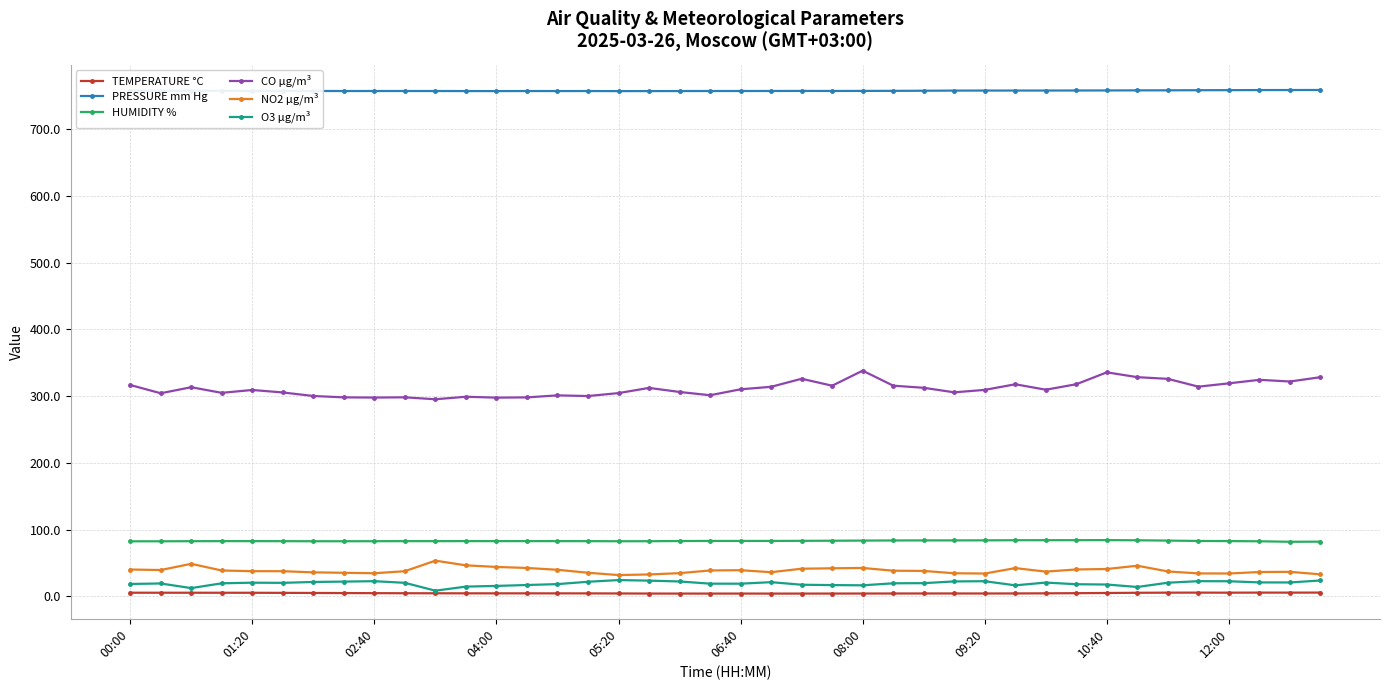

What is the maximum value for CO µg/m³?

338.3